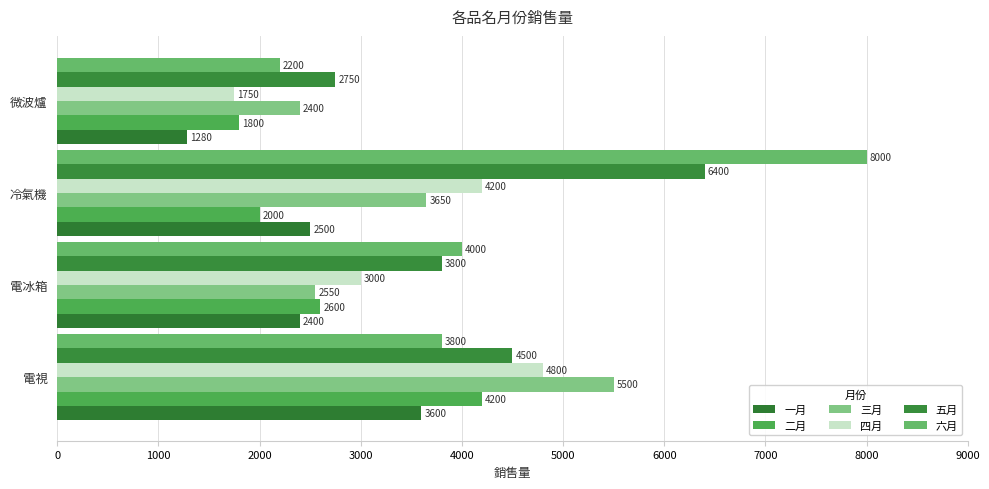

What is the value of the 六月 bar at the 4th from the left?

2200